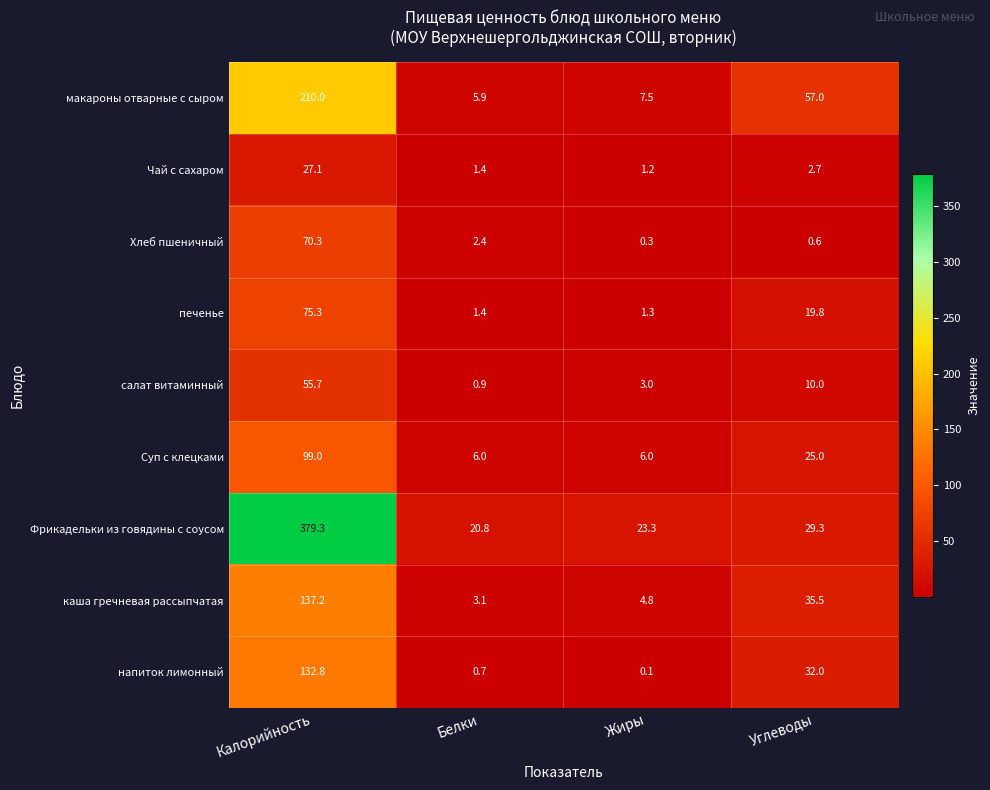

What is the difference between the second highest and minimum values in the Чай с сахаром series?

1.5